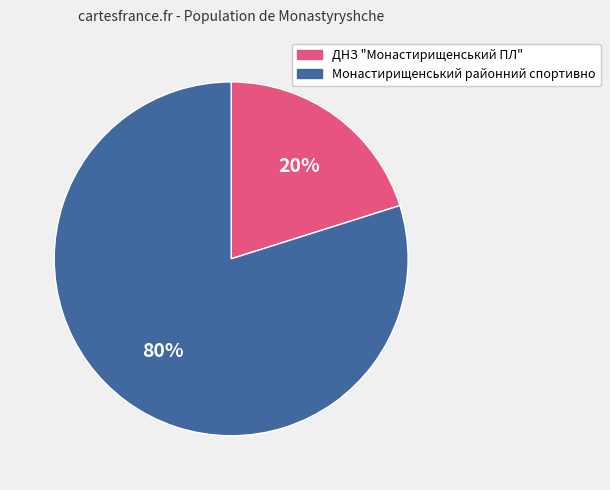

How many slices are in this pie chart?

2